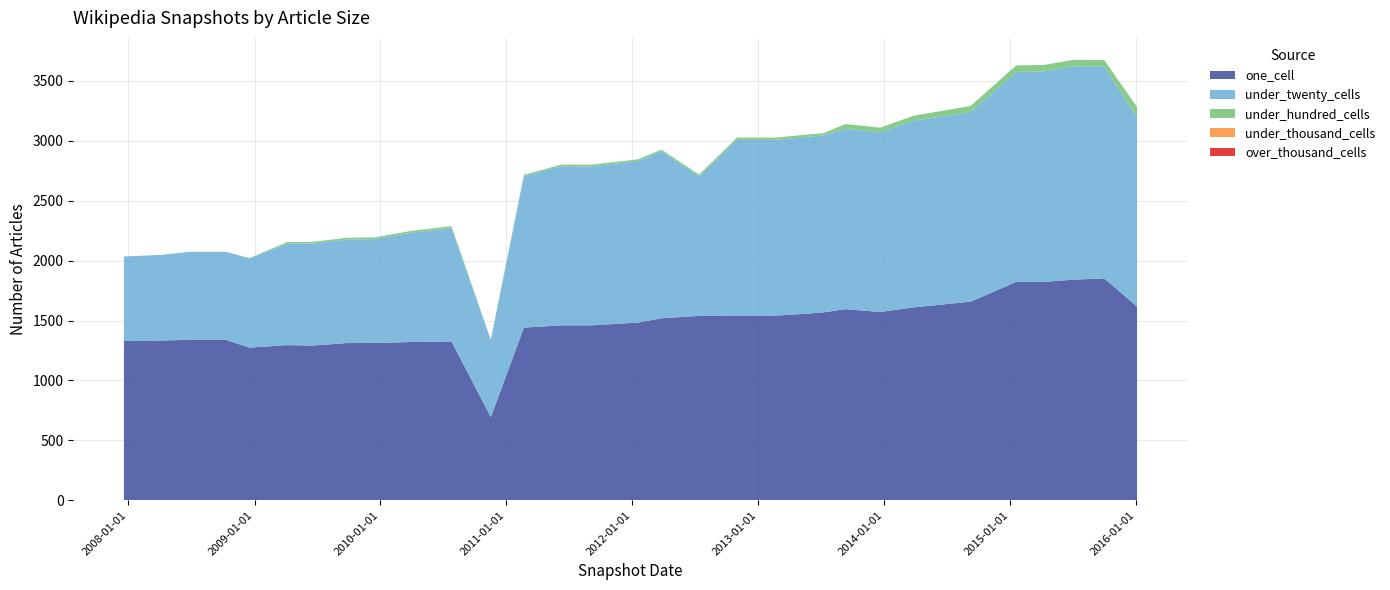

Reading left to right, list all the values displayed in this chart.

one_cell: 1329	1333	1339	1339	1274	1295	1291	1312	1313	1321	1325	695	1441	1460	1460	1483	1519	1539	1542	1542	1541	1557	1568	1595	1571	1610	1657	1822	1822	1841	1851	1617
under_twenty_cells: 705	714	734	734	745	847	852	863	866	911	946	643	1262	1327	1326	1348	1393	1164	1465	1465	1466	1475	1476	1504	1498	1558	1581	1752	1756	1779	1770	1575
under_hundred_cells: 0	0	0	0	2	13	13	15	15	16	16	2	12	14	14	14	14	14	19	19	19	19	19	40	40	41	51	54	54	54	52	90
under_thousand_cells: 0	0	0	0	0	0	0	0	0	0	0	0	0	0	0	0	0	0	0	0	0	0	0	0	0	0	0	0	0	0	0	0
over_thousand_cells: 0	0	0	0	0	0	0	0	0	0	0	0	0	0	0	0	0	0	0	0	0	0	0	0	0	0	0	0	0	0	0	0